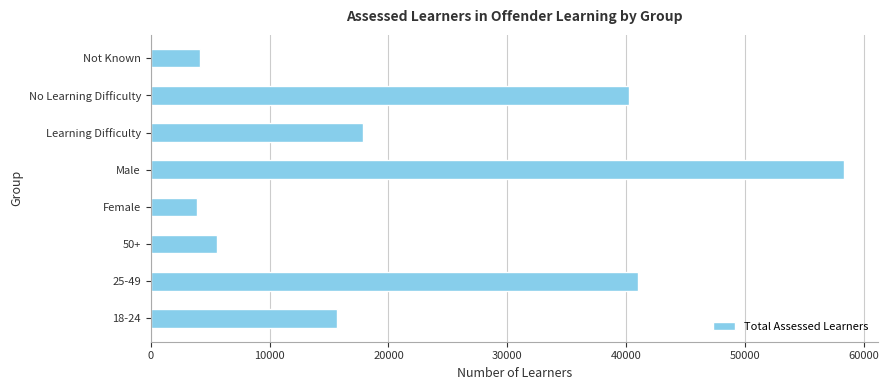

What is the approximate value at Not Known?

4160